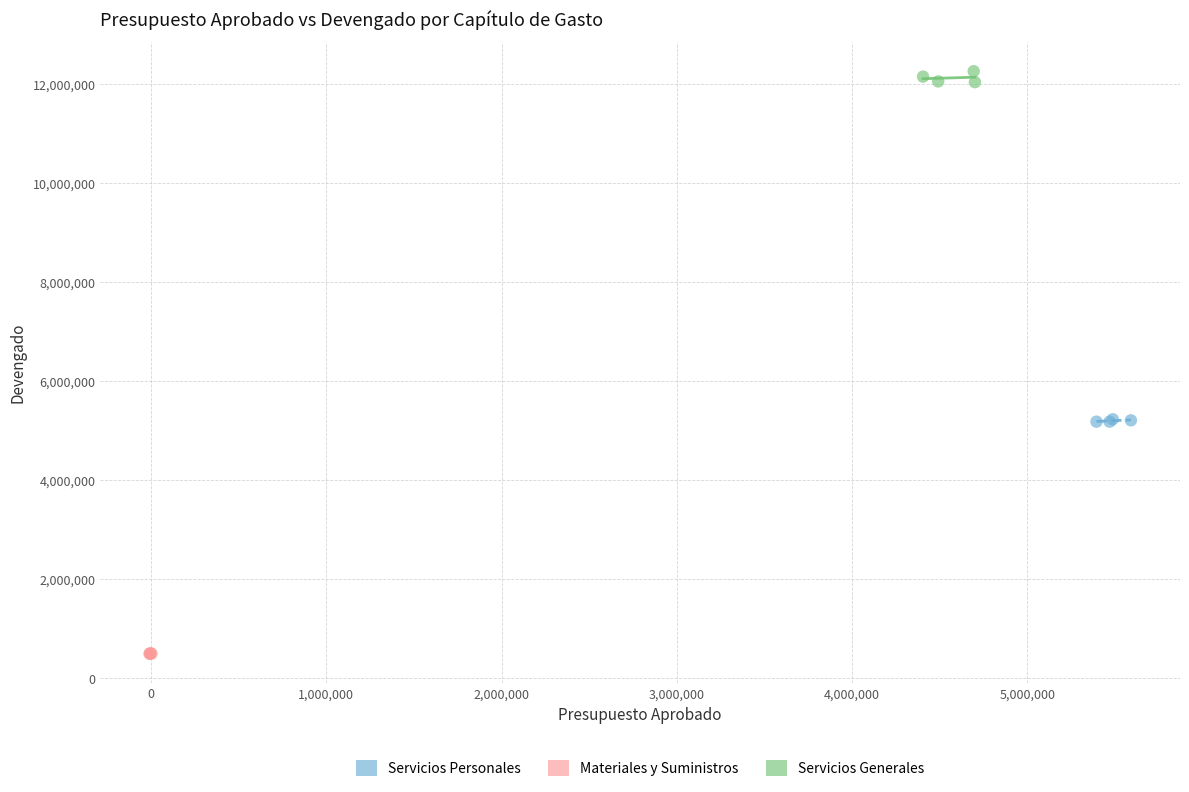

Which series contains the lowest Y value?

Materiales y Suministros